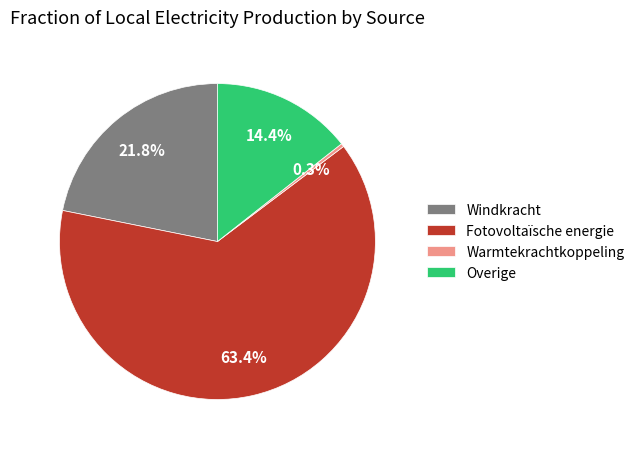

Rank the categories by value from lowest to highest.

Warmtekrachtkoppeling, Overige, Windkracht, Fotovoltaïsche energie